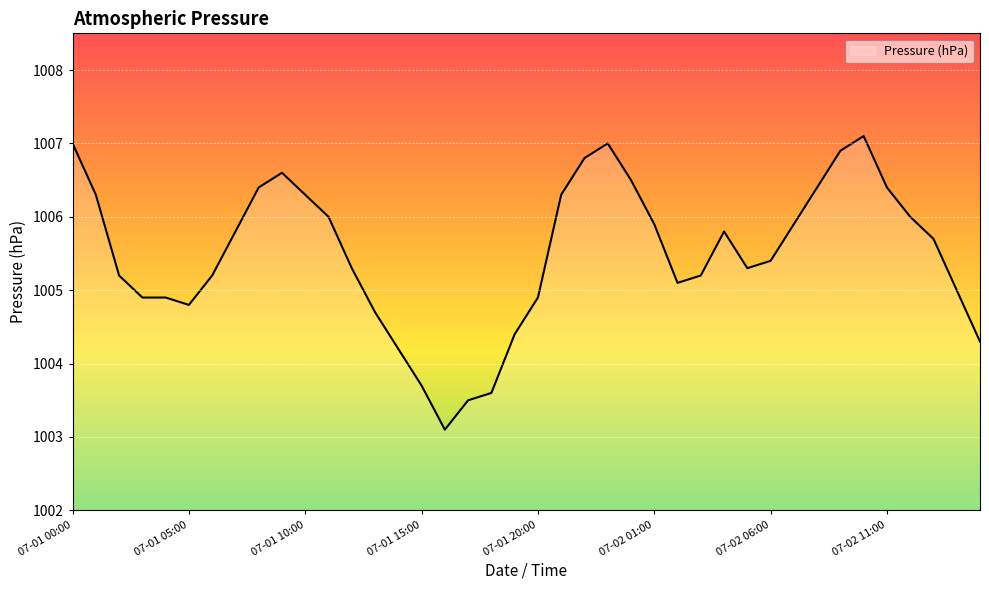

Reading right to left, transcribe all the data shown in this chart.

1004.3	1005.0	1005.7	1006.0	1006.4	1007.1	1006.9	1006.4	1005.9	1005.4	1005.3	1005.8	1005.2	1005.1	1005.9	1006.5	1007.0	1006.8	1006.3	1004.9	1004.4	1003.6	1003.5	1003.1	1003.7	1004.2	1004.7	1005.3	1006.0	1006.3	1006.6	1006.4	1005.8	1005.2	1004.8	1004.9	1004.9	1005.2	1006.3	1007.0